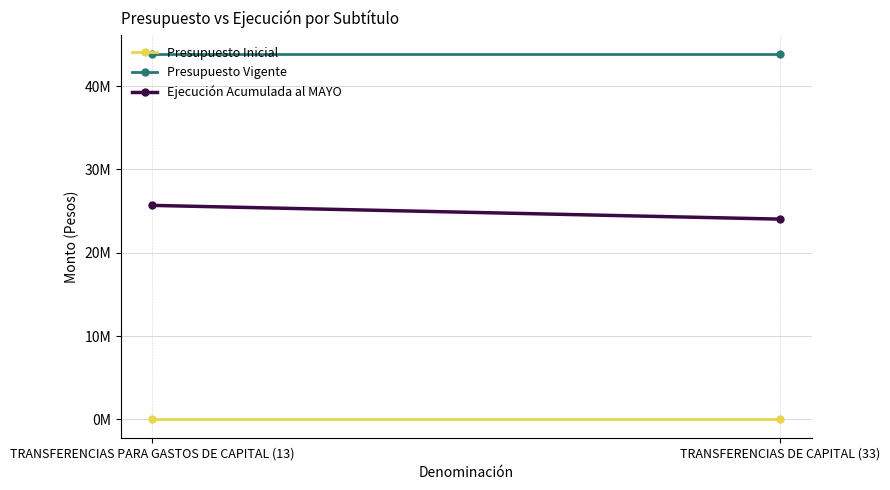

Is the value of Ejecución Acumulada al MAYO at TRANSFERENCIAS DE CAPITAL (33) greater than the value of Presupuesto Inicial at TRANSFERENCIAS DE CAPITAL (33)?

Yes